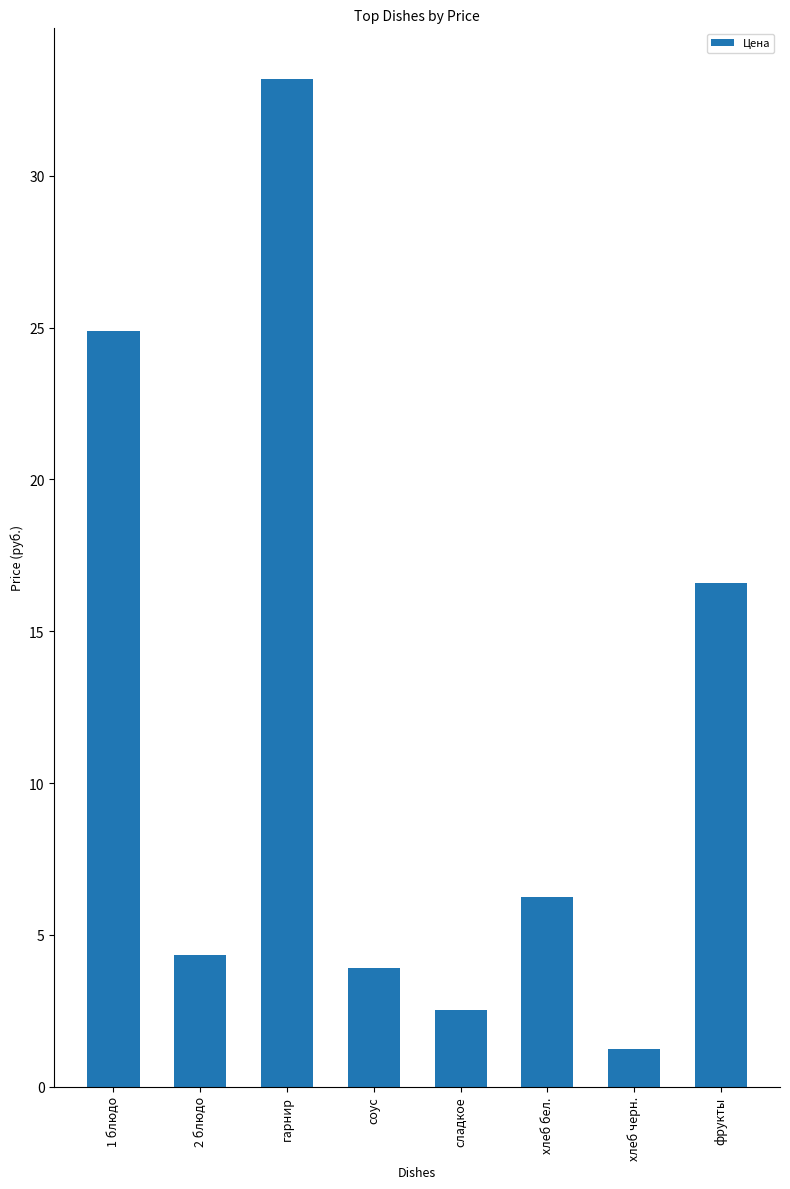

Approximately how many times larger is the value at 2 блюдо compared to гарнир?

0.1